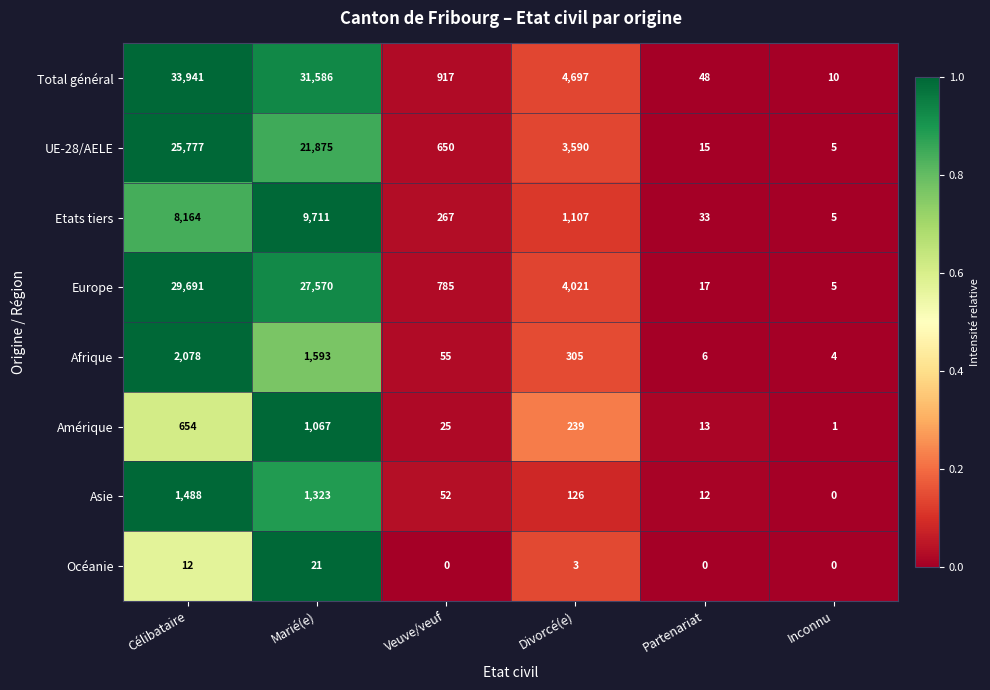

The Océanie series shows 20 at Célibataire. True or false?

False